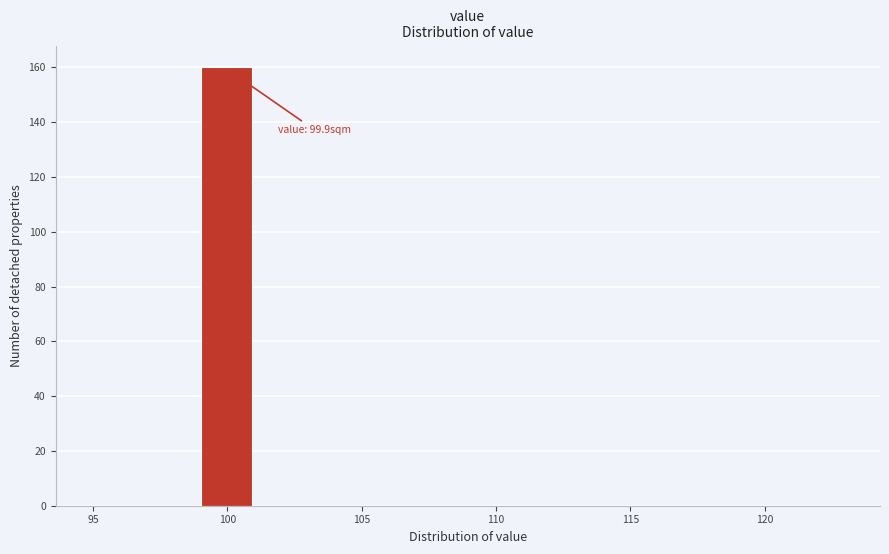

Which range on the x-axis has the tallest bar?

99 to 101